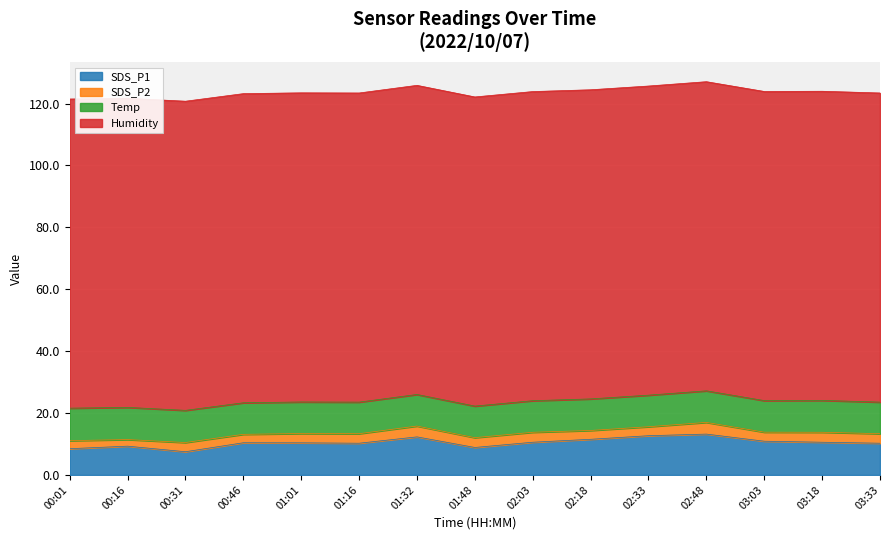

How many lines are shown in the chart?

4